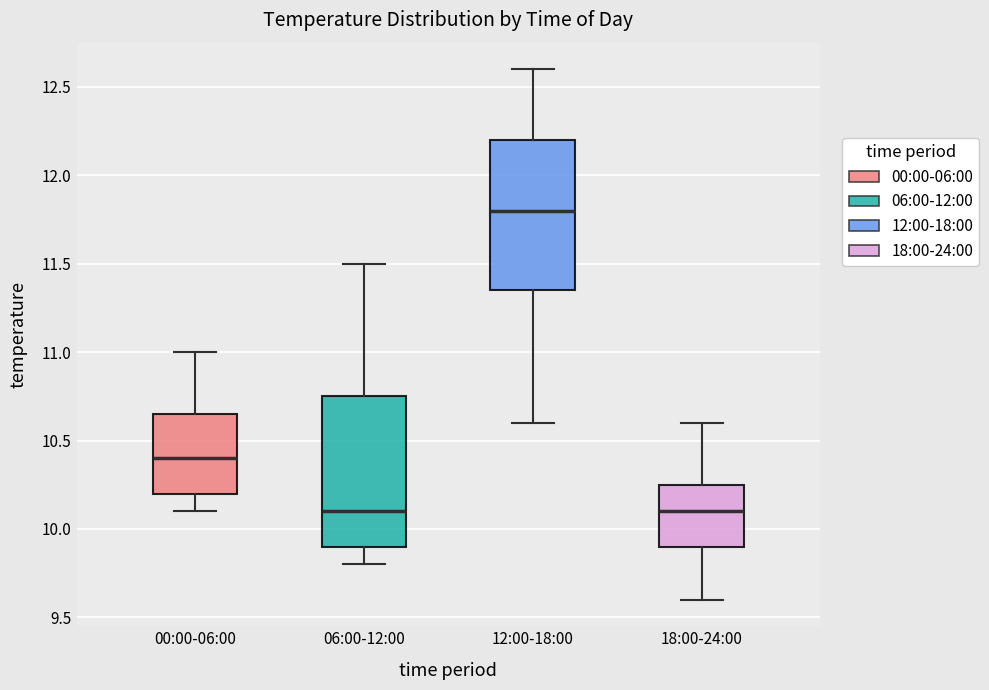

Reading left to right, transcribe this box plot: for each box, give where its median line is, the range the box spans, and where its two whiskers end, as read against the y-axis. The values are not printed on the chart, so give them approximately, as read against the axis.

00:00-06:00: median 10.40, box 10.20 to 10.65, whiskers 10.10 to 11.00
06:00-12:00: median 10.10, box 9.90 to 10.75, whiskers 9.80 to 11.50
12:00-18:00: median 11.80, box 11.35 to 12.20, whiskers 10.60 to 12.60
18:00-24:00: median 10.10, box 9.90 to 10.25, whiskers 9.60 to 10.60